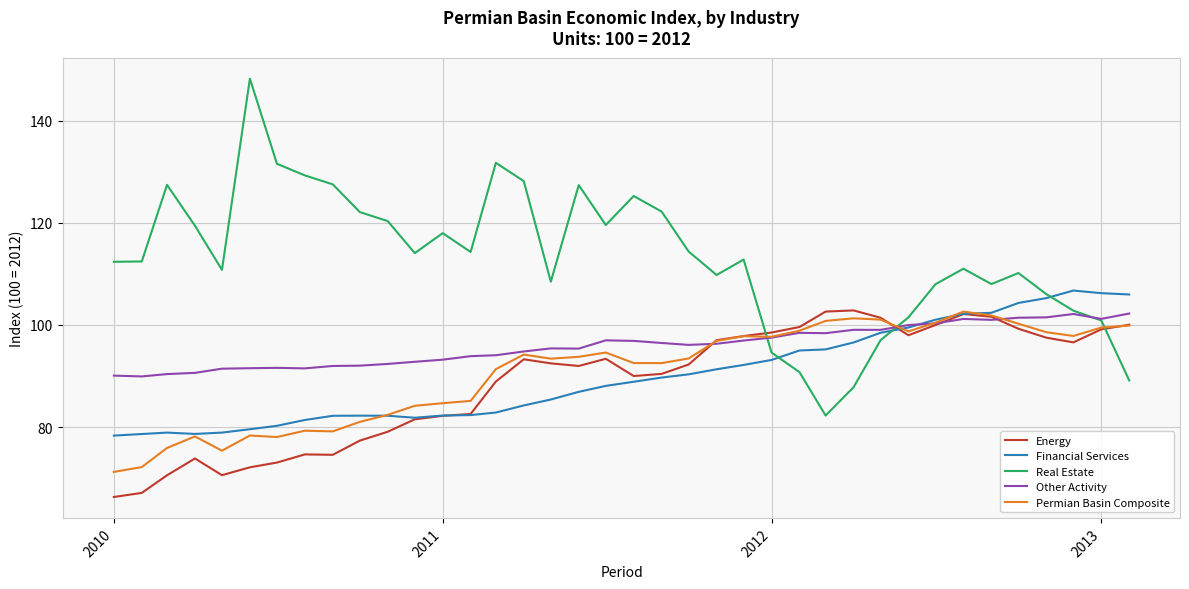

Which series has the largest total across all categories?

Real Estate